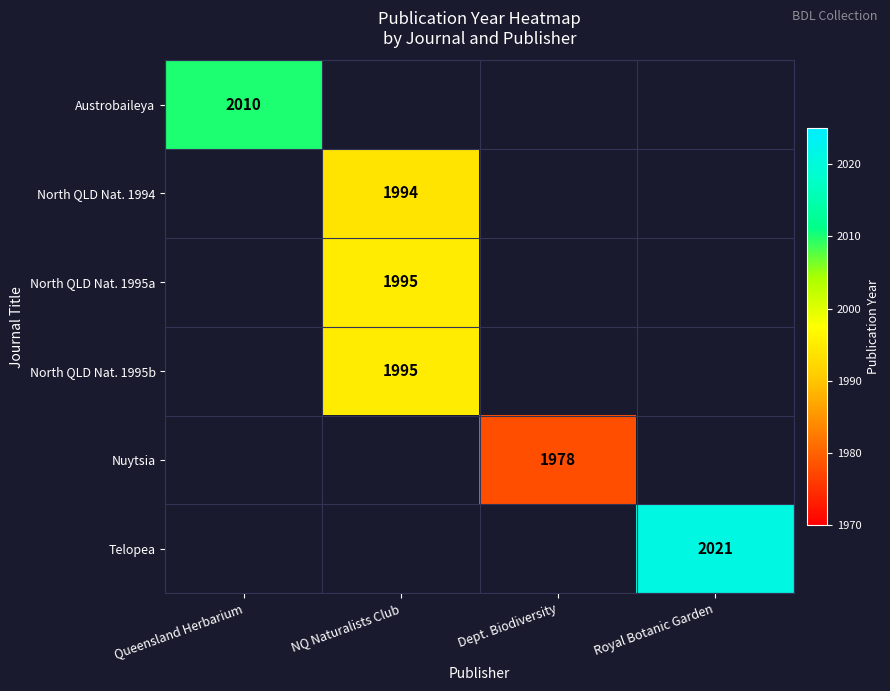

The value of North QLD Nat. 1995a at NQ Naturalists Club is 2859. True or false?

False